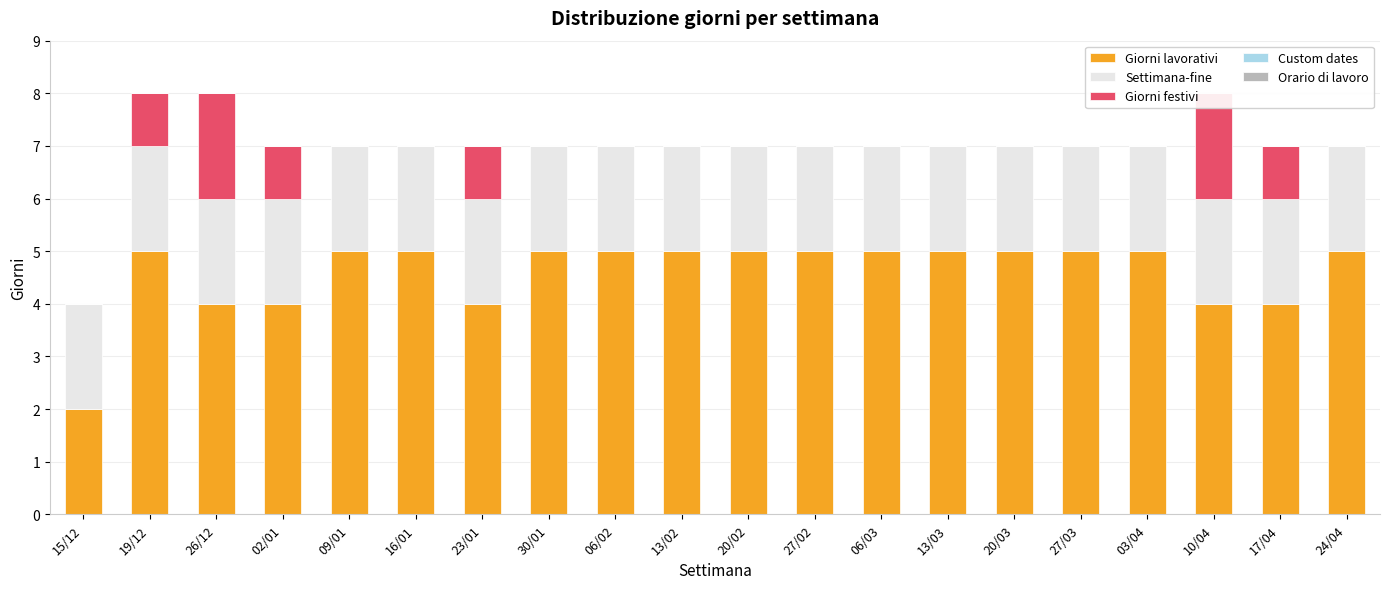

Which category has the lowest value across all series?

15/12